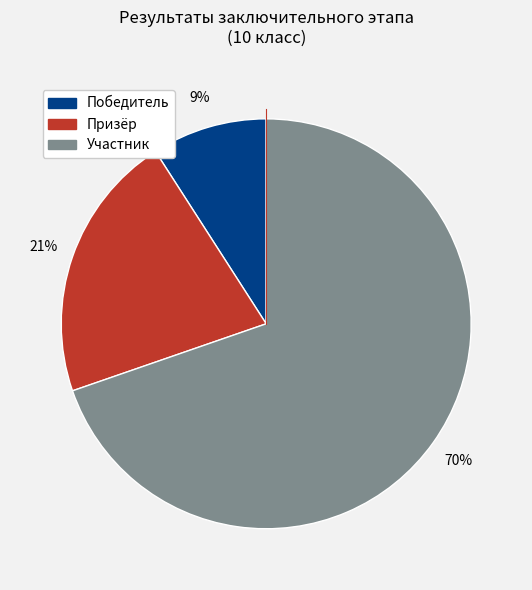

Does Участник represent more than half of the total?

Yes